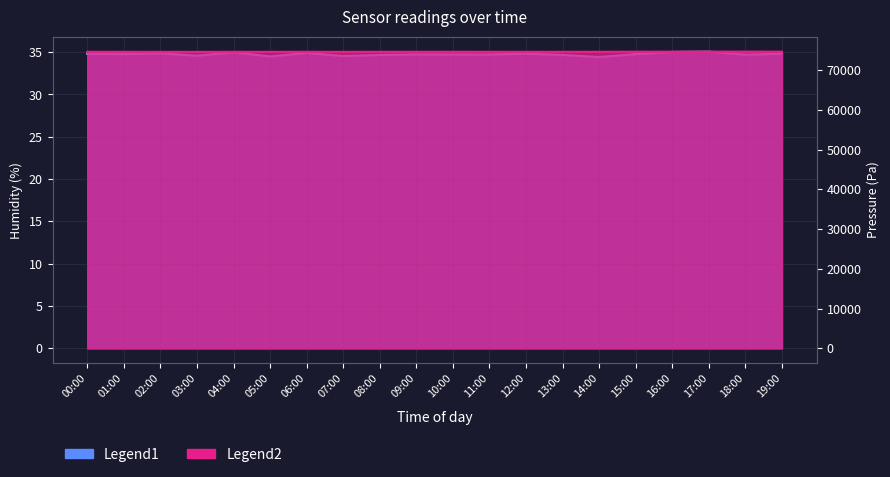

What is the difference between the second highest and second lowest values in the humidity series?

0.5